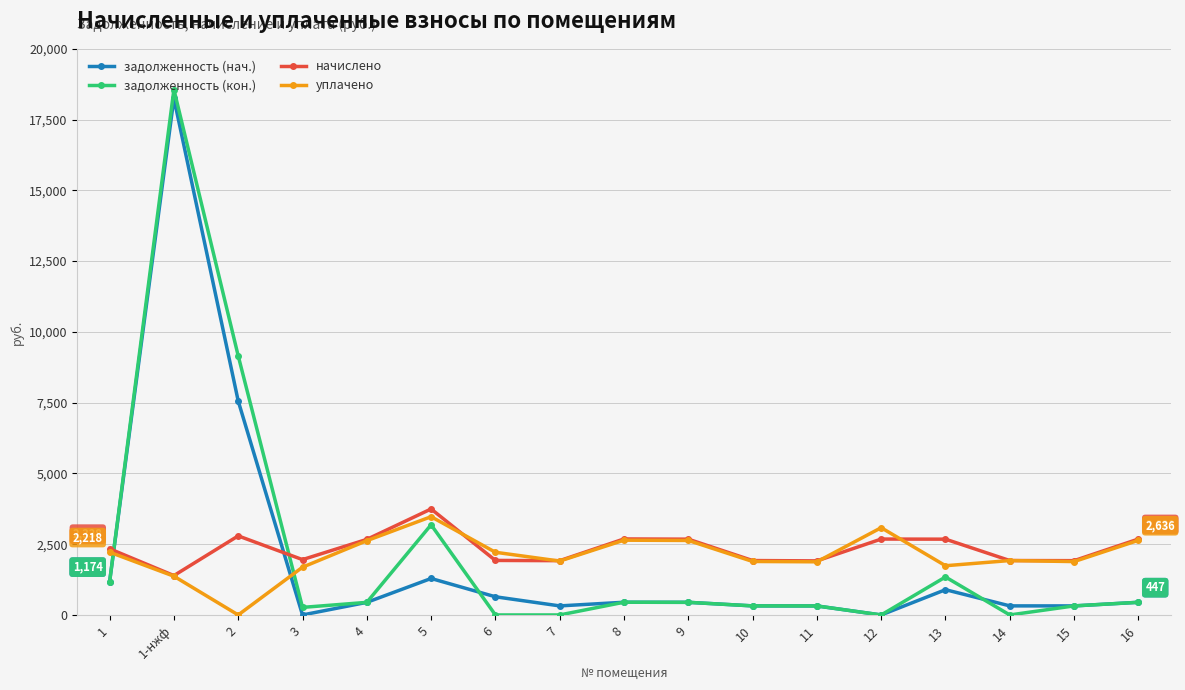

Is the value of начислено at 9 greater than the value of задолженность (кон.) at 13?

Yes